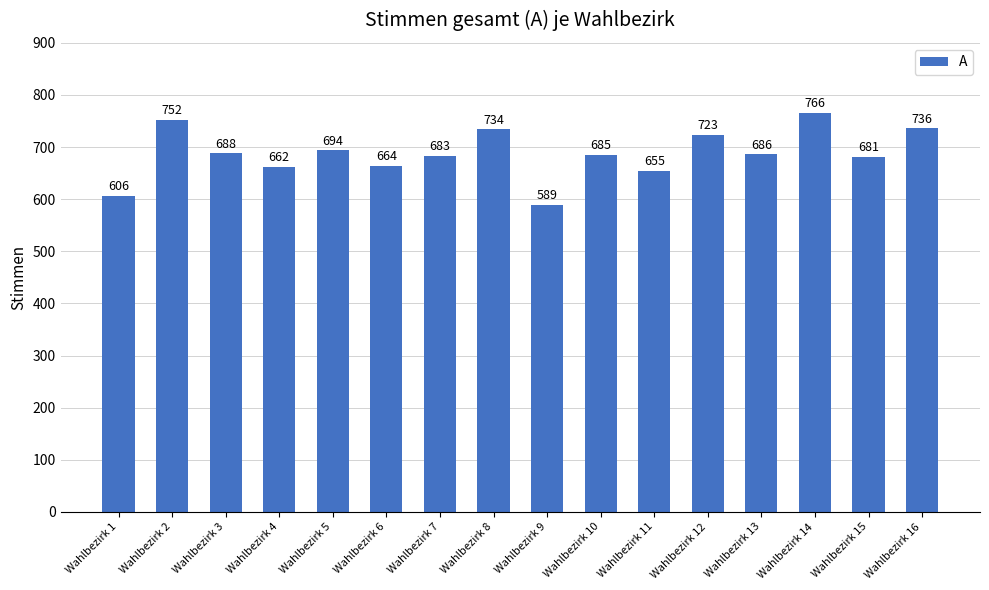

What is the ratio of the value at Wahlbezirk 13 to the value at Wahlbezirk 4?

1.0